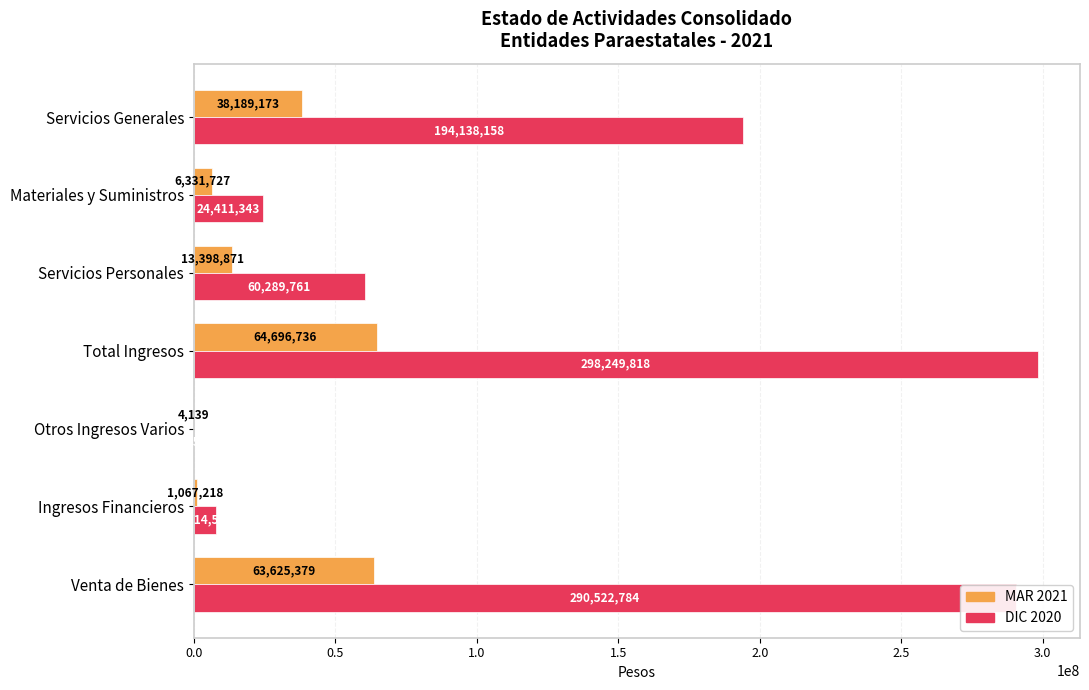

What is the sum of the MAR 2021 values at Servicios Generales and Total Ingresos?

102885909